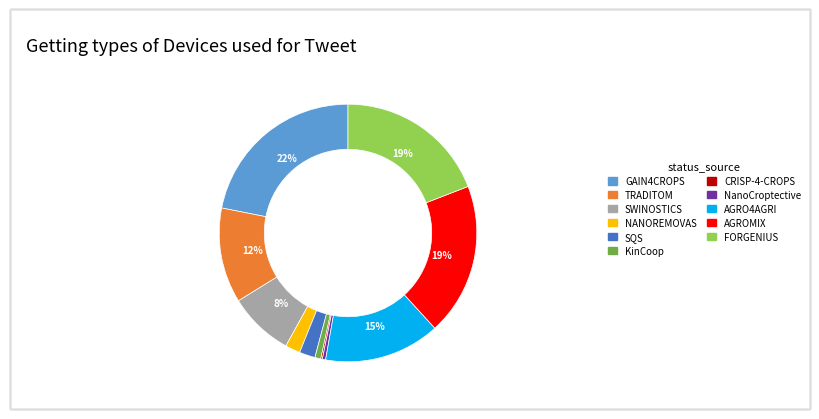

Which category has the biggest portion of the pie?

GAIN4CROPS